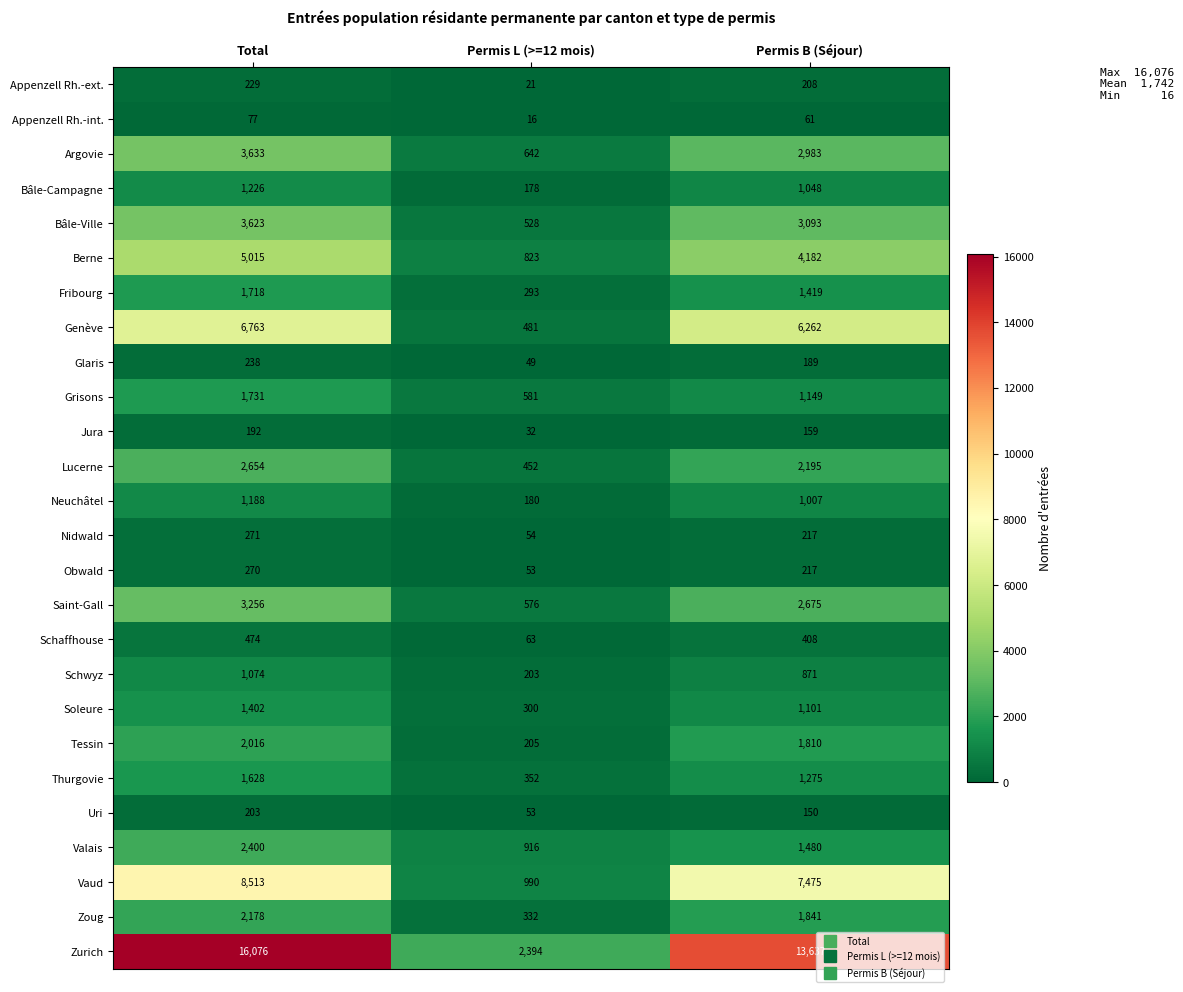

True or false: Tessin has a value of 2823 at Permis B (Séjour).

False